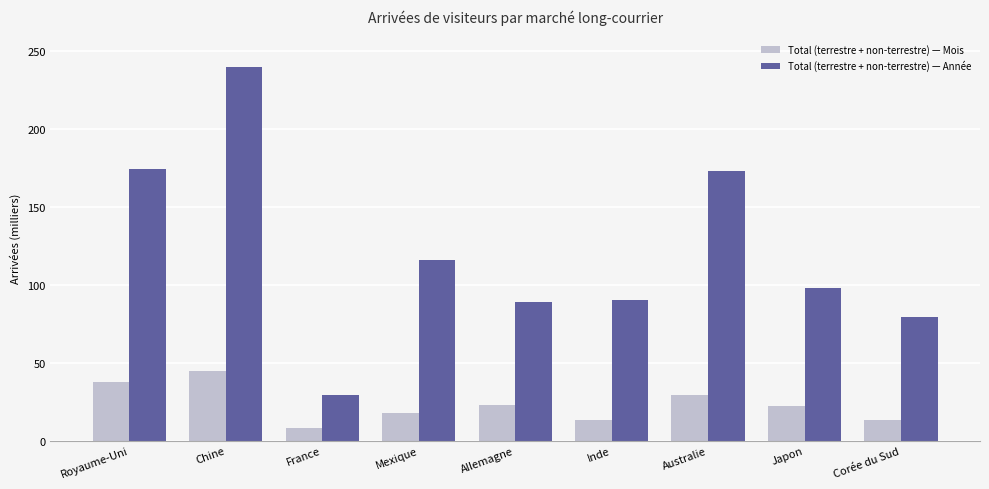

What are all the series names shown in the legend?

Total (terrestre + non-terrestre) — Mois, Total (terrestre + non-terrestre) — Année